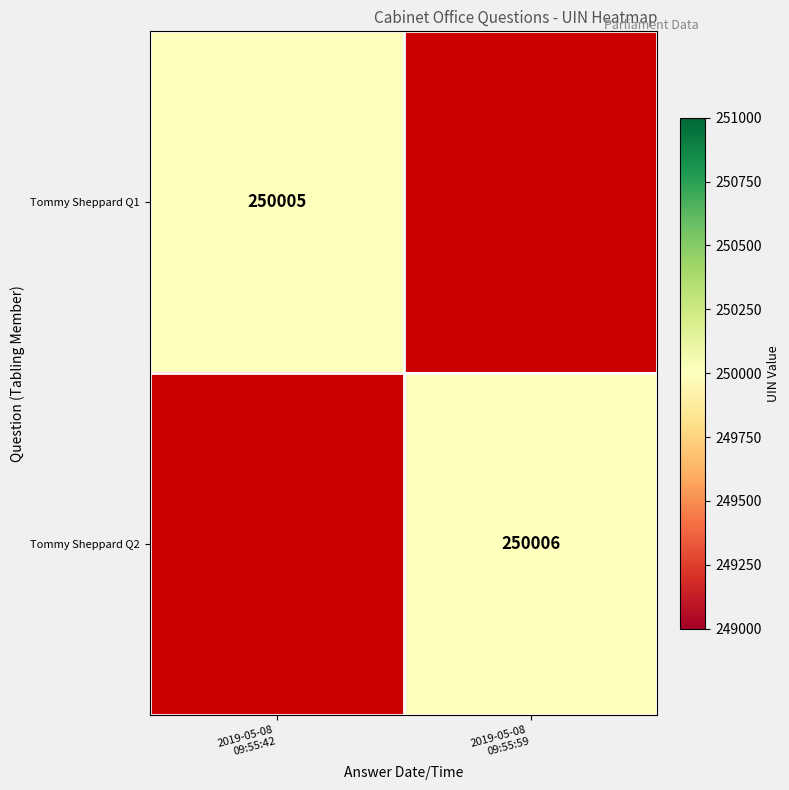

At how many categories does at least one series exceed 250005?

1